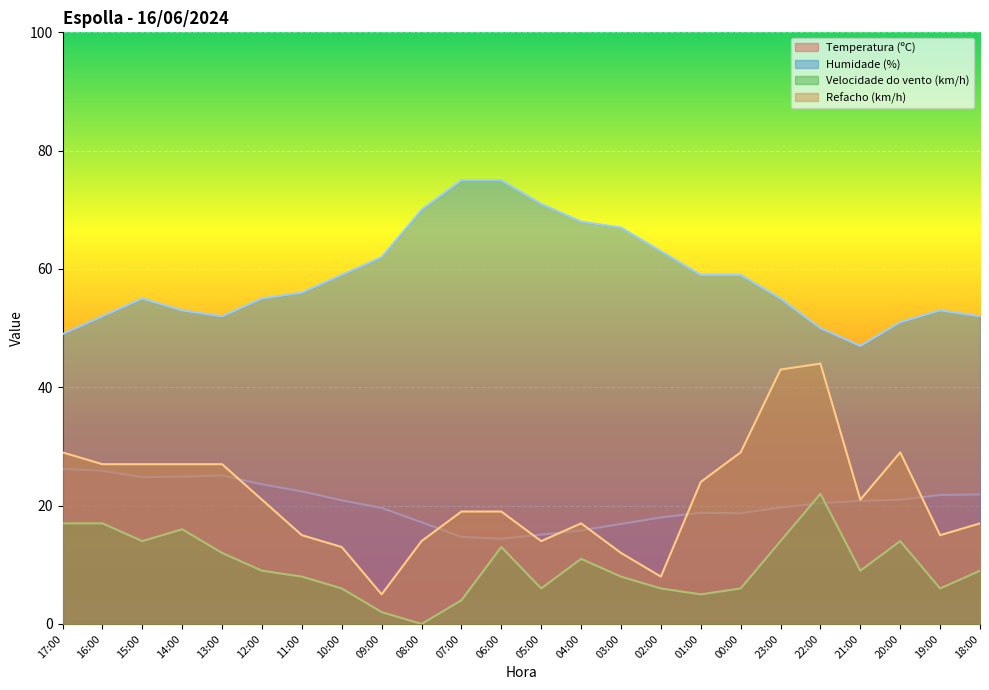

Where does the Temperatura (ºC) series first go above 20?

17:00